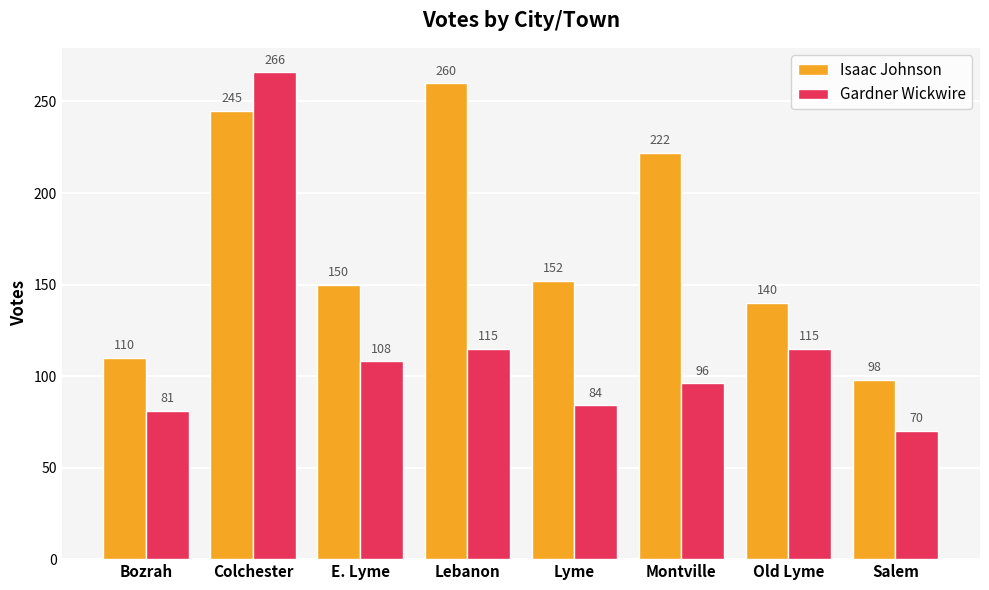

List the series in order of their peak value, highest first.

Gardner Wickwire, Isaac Johnson